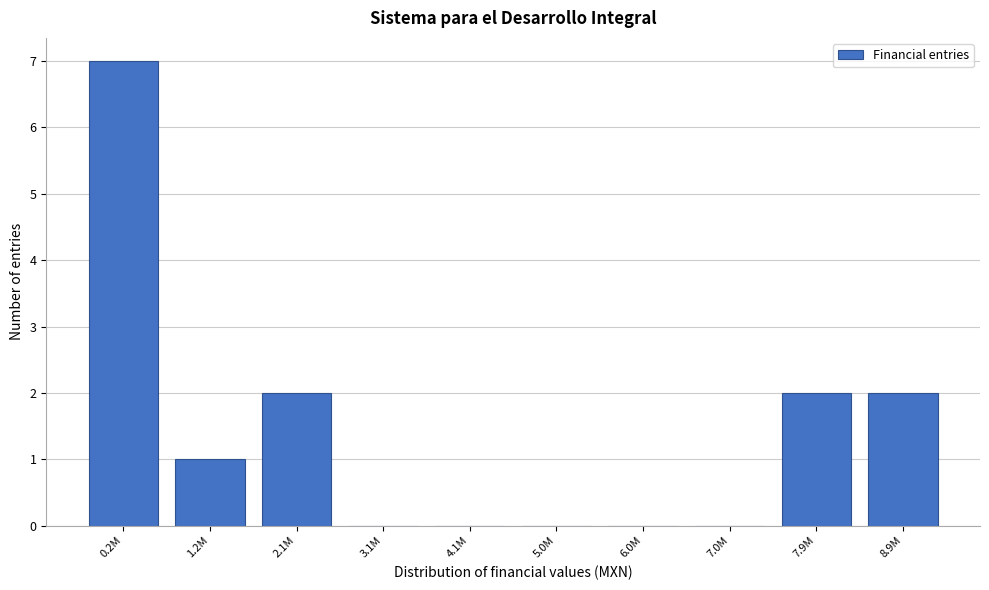

Reading left to right, list all the values displayed in this chart.

0.2M=7	1.2M=1	2.1M=2	3.1M=0	4.1M=0	5.0M=0	6.0M=0	7.0M=0	7.9M=2	8.9M=2